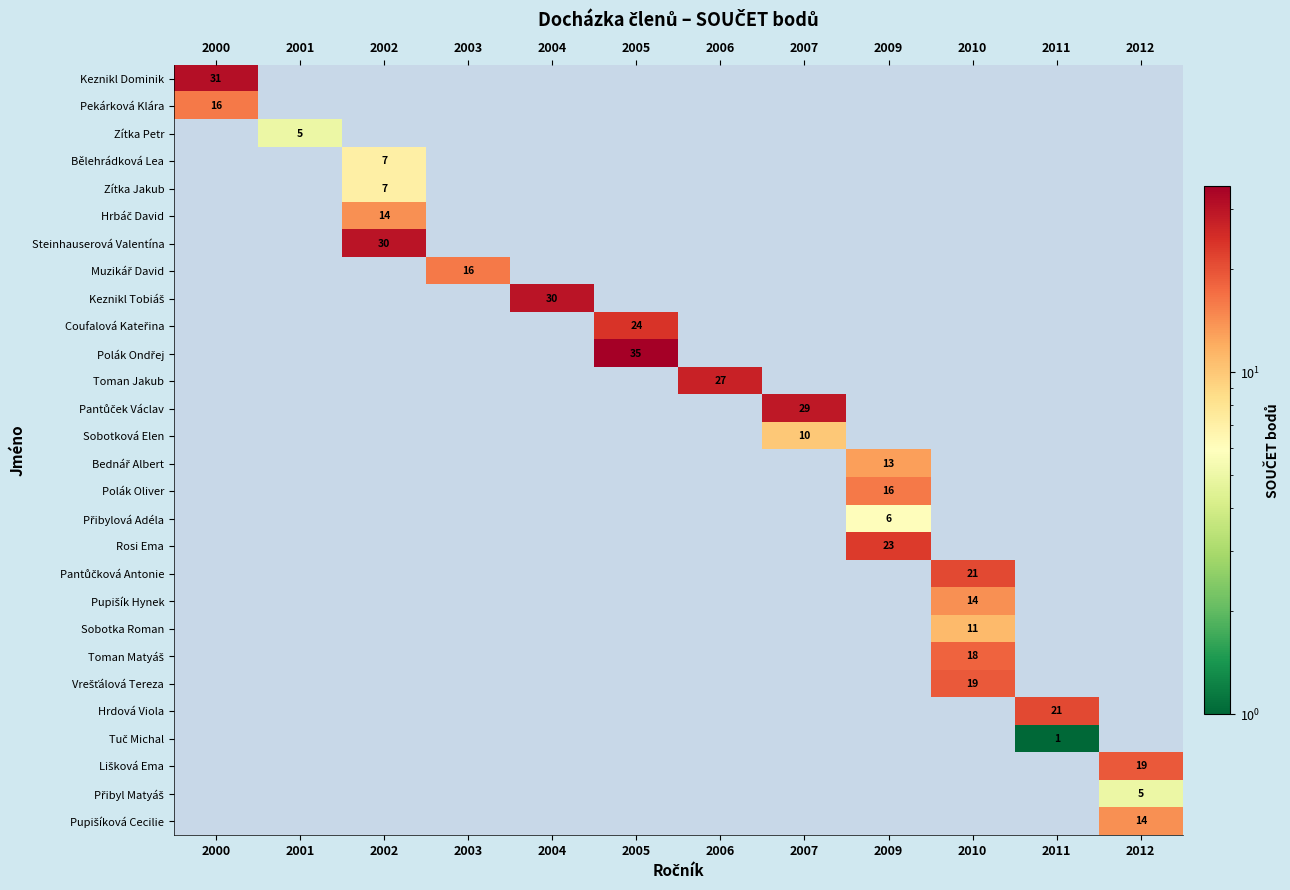

How many values in Pantůček Václav are above zero?

1